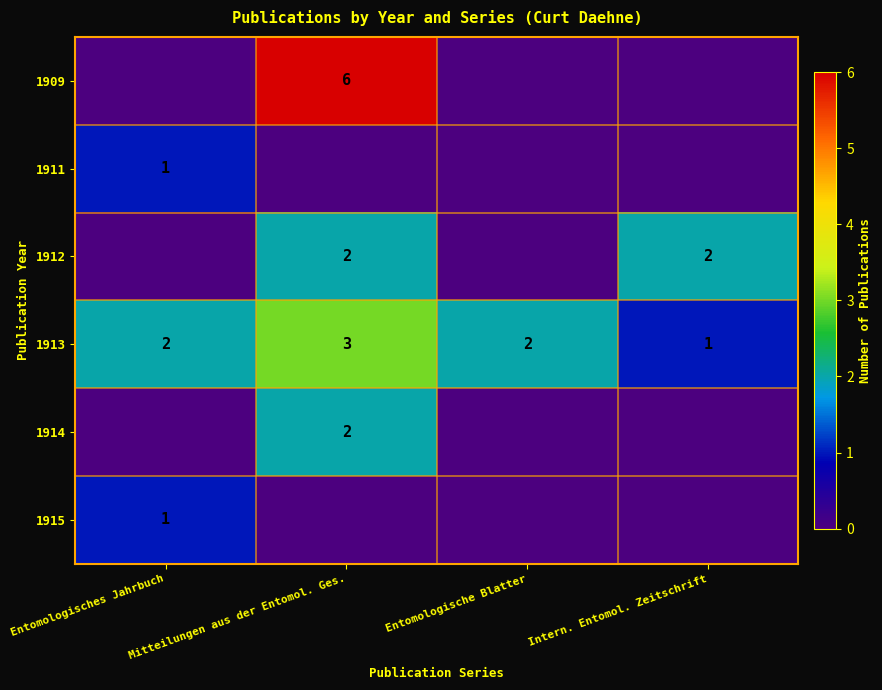

How many 1913 values are between 2 and 3?

3